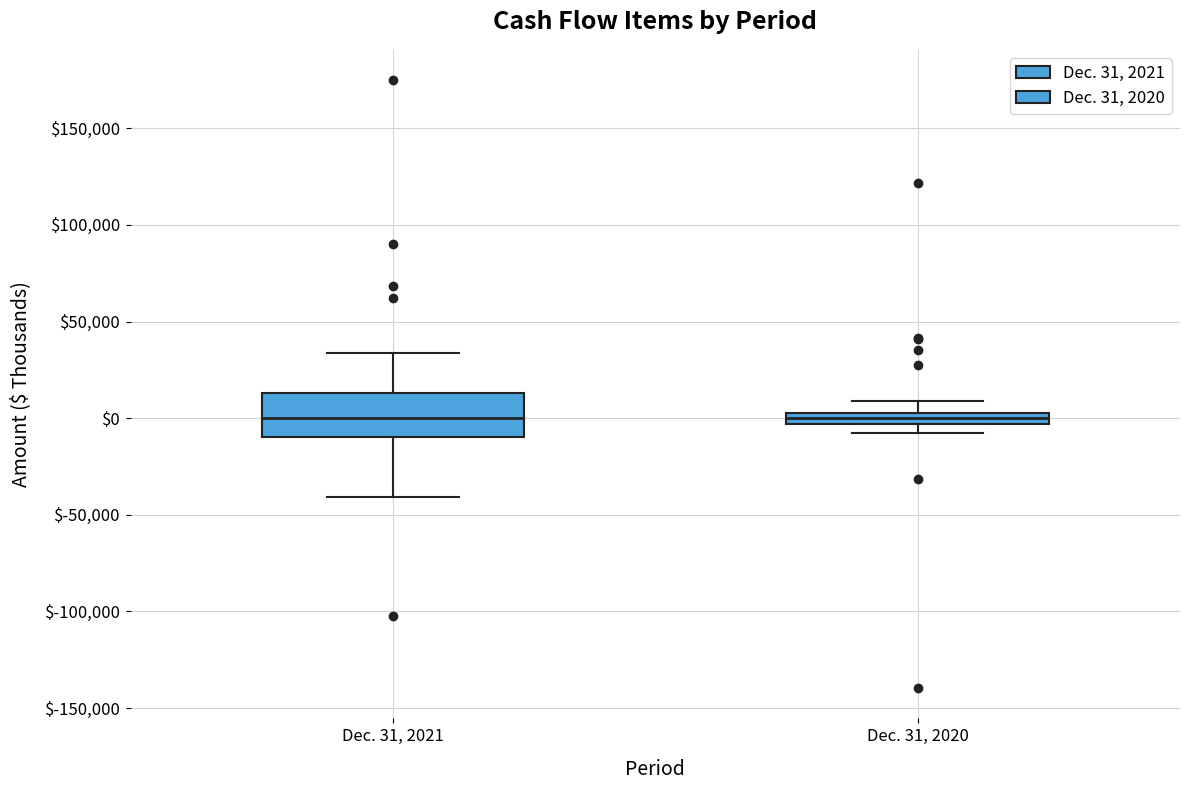

Which box is the tallest, from its lower edge to its upper edge?

Dec. 31, 2021